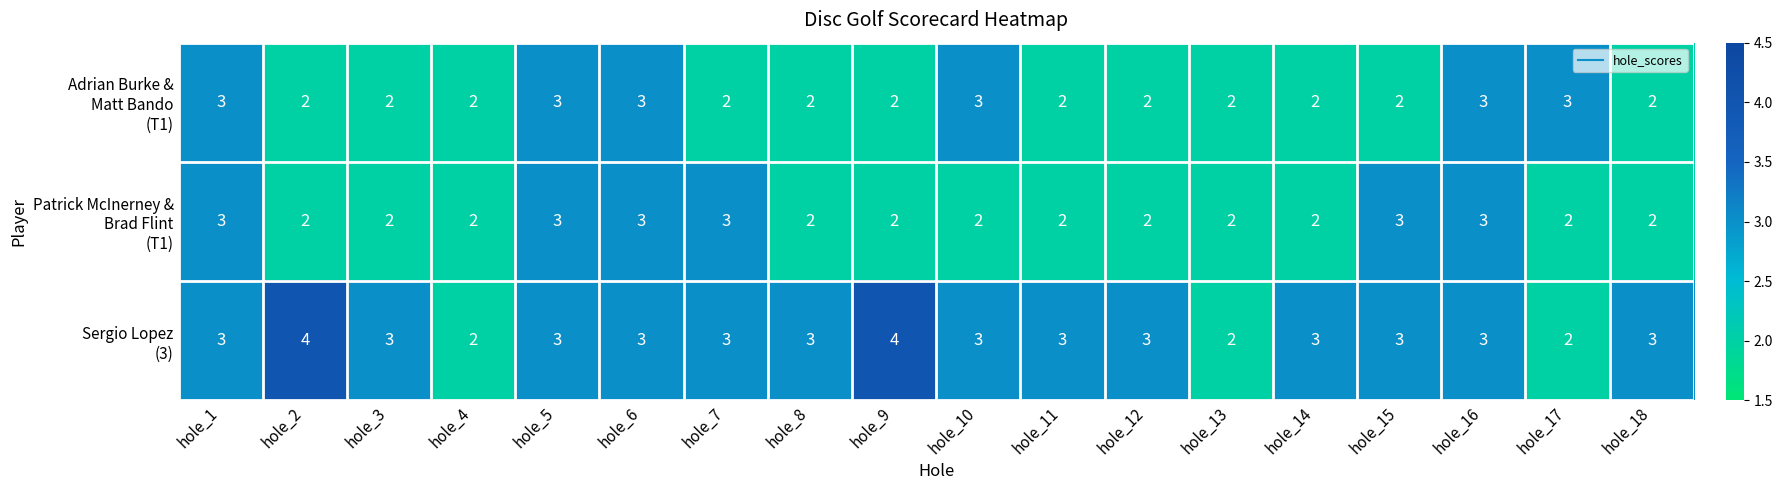

What is the greatest value displayed?

4